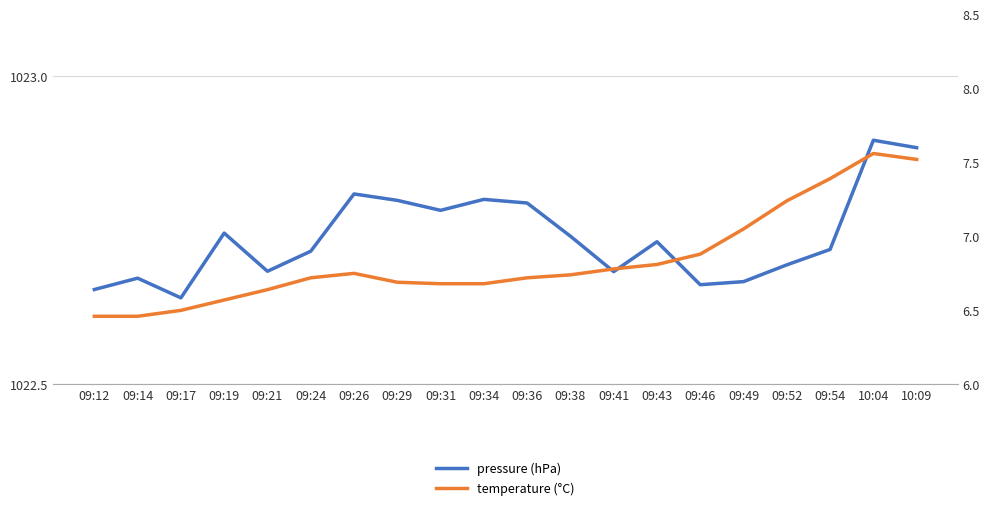

True or false: pressure (hPa) has more than 0 points higher than both neighbors.

True